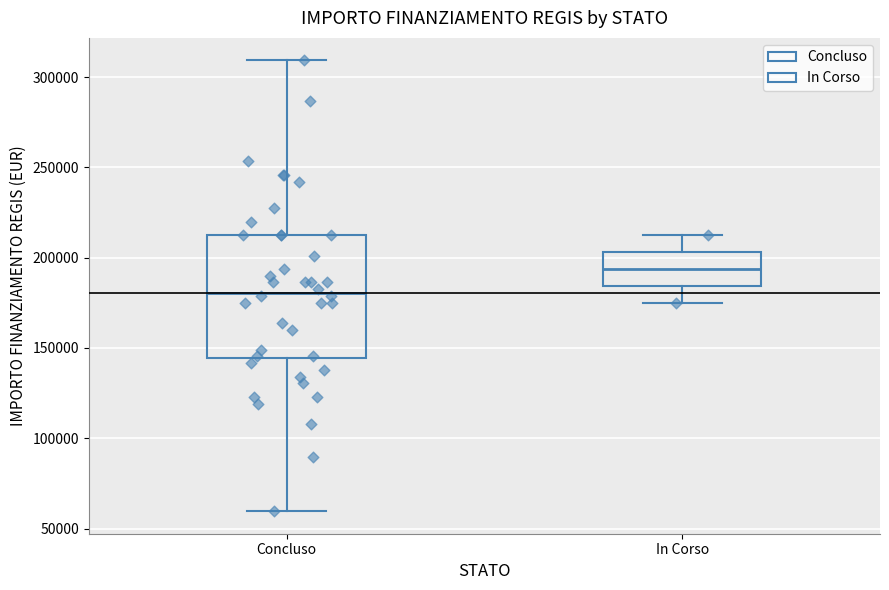

Comparing the boxes themselves (not the whiskers), which one is the tallest?

Concluso